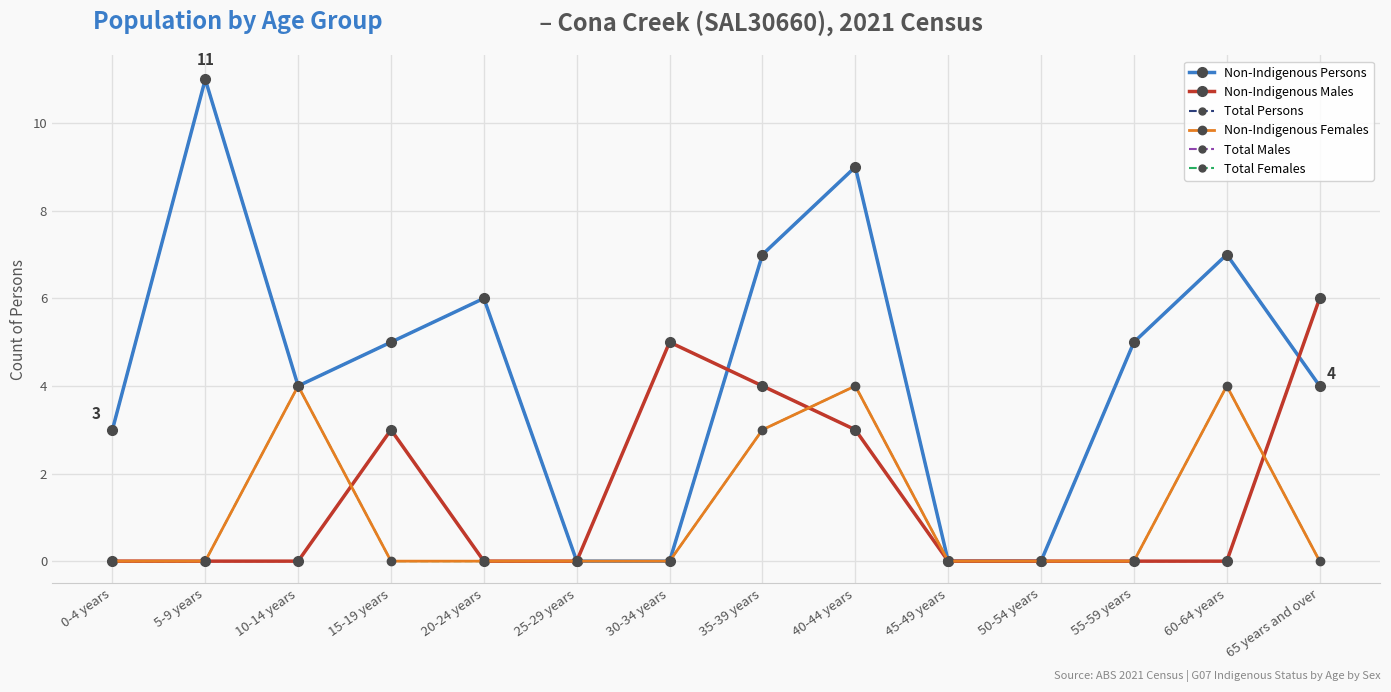

At which category is the sum across all series the highest?

40-44 years